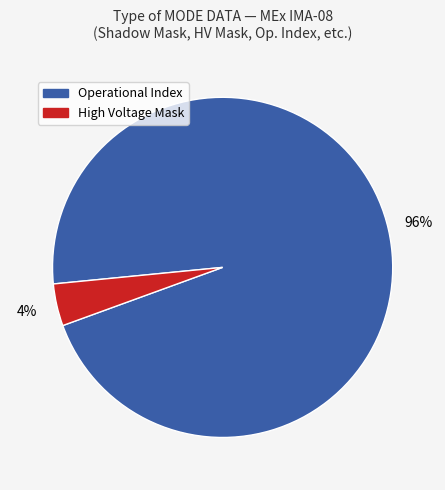

How many segments does this pie chart have?

2